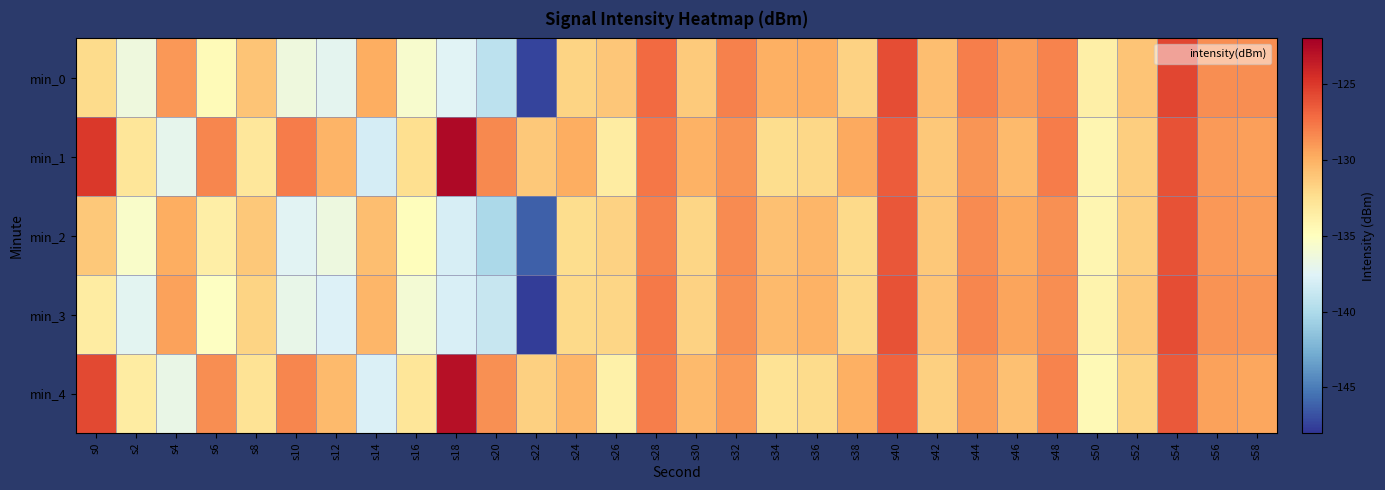

Reading left to right, list all the values displayed in this chart.

min_0: s0=-132.2	s2=-136.4	s4=-128.9	s6=-134.6	s8=-131.0	s10=-136.4	s12=-137.2	s14=-129.8	s16=-135.7	s18=-137.5	s20=-139.3	s22=-147.3	s24=-131.8	s26=-131.1	s28=-127.2	s30=-131.3	s32=-128.0	s34=-130.0	s36=-129.8	s38=-131.6	s40=-125.9	s42=-130.7	s44=-127.9	s46=-129.2	s48=-128.2	s50=-133.7	s52=-131.0	s54=-125.6	s56=-128.5	s58=-128.6
min_1: s0=-125.0	s2=-133.0	s4=-137.1	s6=-128.2	s8=-133.1	s10=-127.9	s12=-130.2	s14=-138.1	s16=-132.5	s18=-122.6	s20=-128.3	s22=-131.2	s24=-129.9	s26=-133.5	s28=-127.7	s30=-130.1	s32=-128.8	s34=-132.3	s36=-132.0	s38=-129.7	s40=-126.5	s42=-131.2	s44=-128.9	s46=-130.5	s48=-127.9	s50=-134.2	s52=-131.5	s54=-126.1	s56=-129.0	s58=-129.2
min_2: s0=-131.2	s2=-135.5	s4=-129.9	s6=-133.7	s8=-131.2	s10=-137.3	s12=-136.5	s14=-130.7	s16=-134.9	s18=-138.0	s20=-140.1	s22=-146.2	s24=-132.3	s26=-131.7	s28=-128.0	s30=-131.9	s32=-128.5	s34=-130.8	s36=-130.2	s38=-132.1	s40=-126.3	s42=-131.2	s44=-128.5	s46=-129.8	s48=-128.7	s50=-134.2	s52=-131.5	s54=-126.1	s56=-129.0	s58=-129.1
min_3: s0=-133.5	s2=-137.2	s4=-129.3	s6=-135.1	s8=-131.8	s10=-136.9	s12=-137.7	s14=-130.2	s16=-136.0	s18=-137.9	s20=-138.8	s22=-147.7	s24=-132.1	s26=-131.9	s28=-127.8	s30=-131.7	s32=-128.5	s34=-130.5	s36=-130.1	s38=-132.0	s40=-126.1	s42=-131.0	s44=-128.2	s46=-129.5	s48=-128.5	s50=-134.0	s52=-131.2	s54=-125.9	s56=-128.8	s58=-128.9
min_4: s0=-125.7	s2=-133.5	s4=-136.8	s6=-128.6	s8=-132.7	s10=-128.2	s12=-130.5	s14=-137.8	s16=-132.9	s18=-123.0	s20=-128.7	s22=-131.6	s24=-130.2	s26=-133.8	s28=-127.9	s30=-130.5	s32=-129.0	s34=-132.7	s36=-132.2	s38=-130.0	s40=-126.8	s42=-131.6	s44=-129.1	s46=-130.8	s48=-128.1	s50=-134.6	s52=-131.8	s54=-126.5	s56=-129.3	s58=-129.6